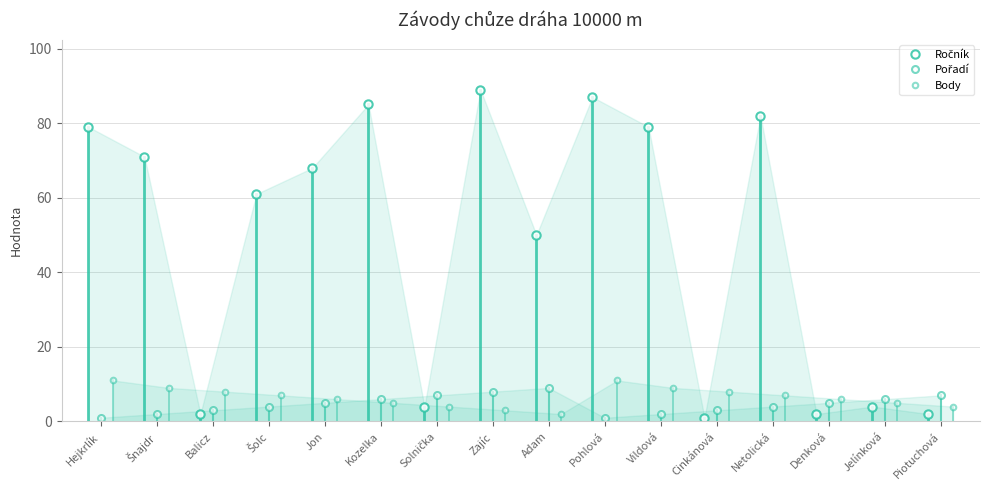

What is the minimum value shown in the chart?

1